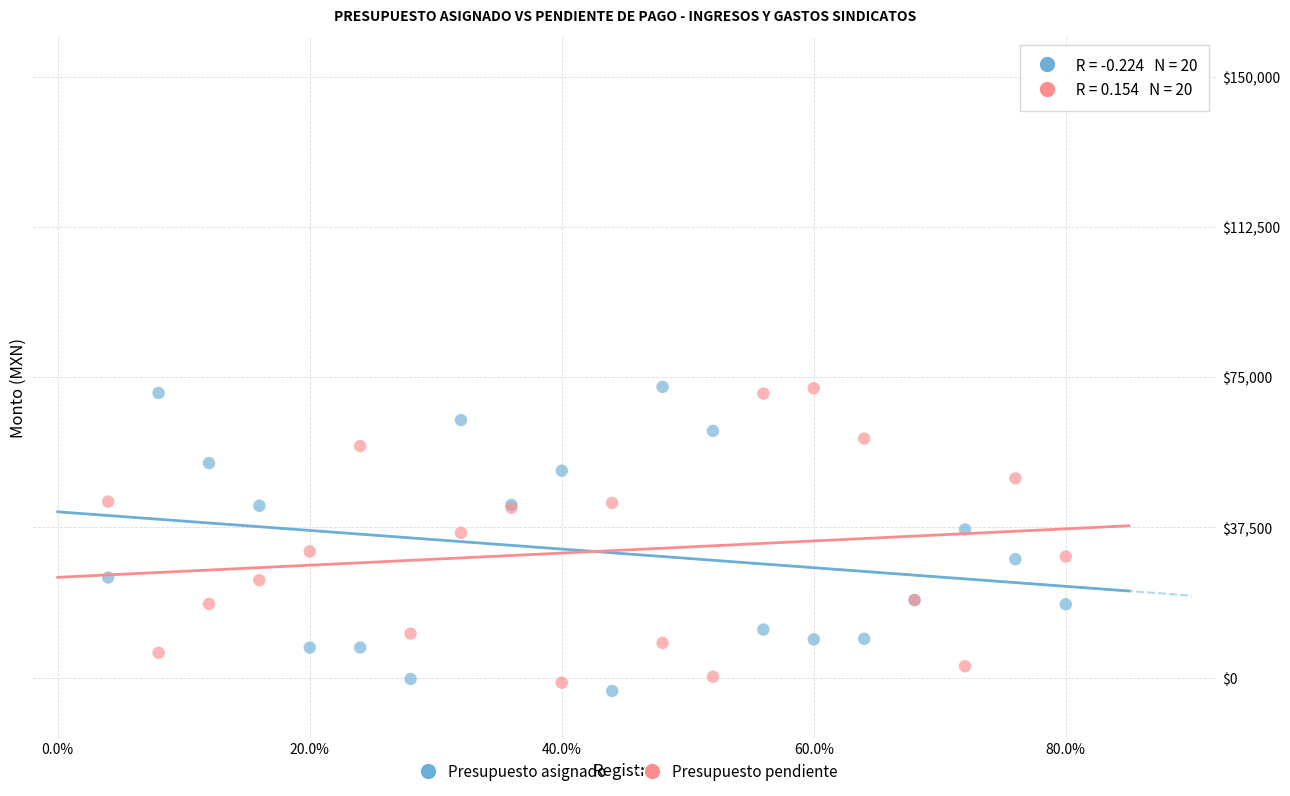

What are all the series names shown in the legend?

Presupuesto asignado, Presupuesto pendiente